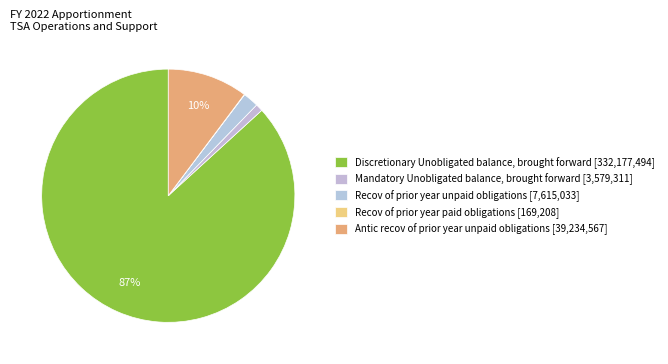

To the nearest percent, what is the difference between the largest and smallest slice percentages?

87%